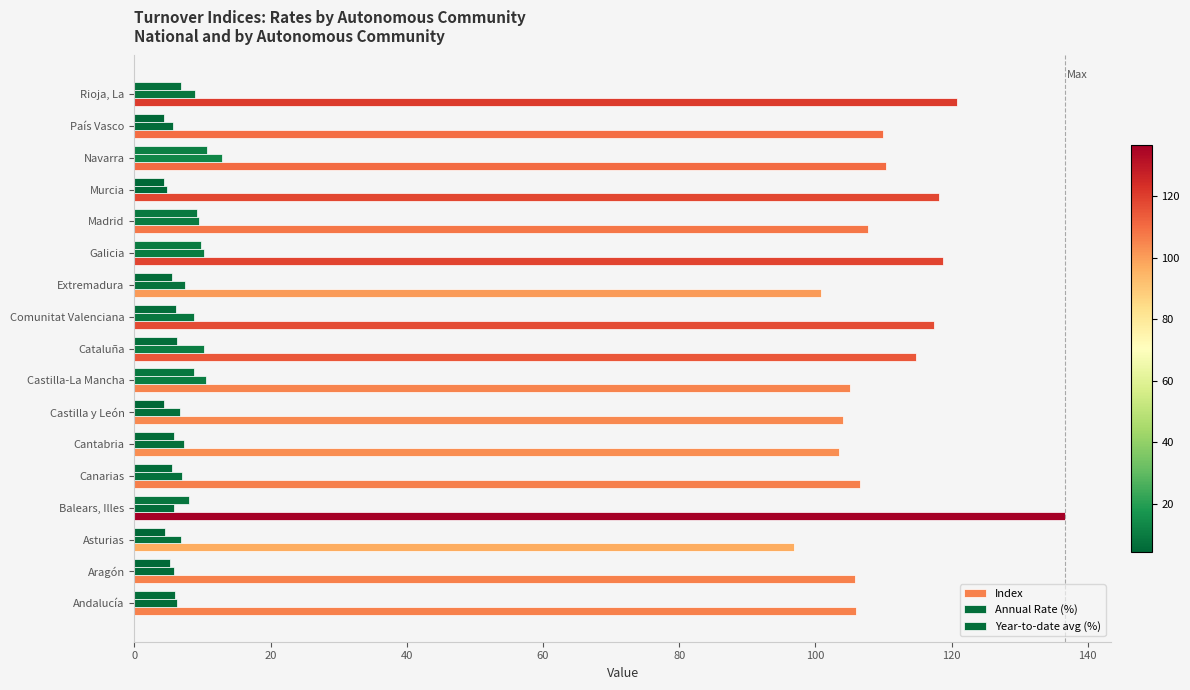

What is the minimum value for Annual Rate (%)?

4.8